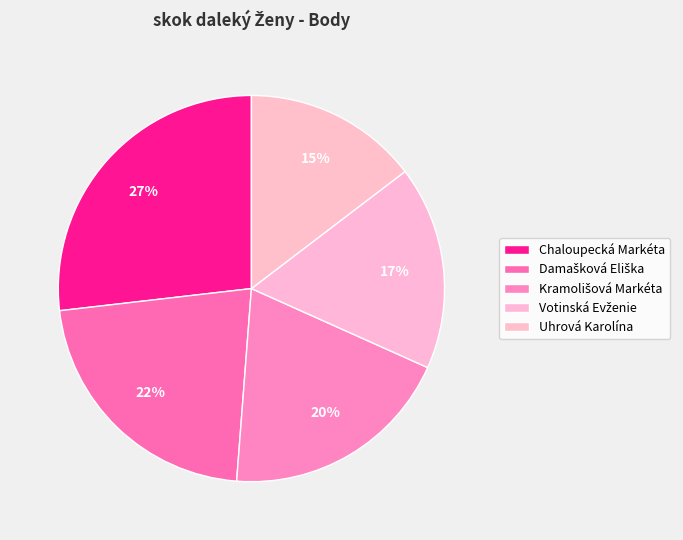

What is the largest slice in the pie chart?

Chaloupecká Markéta